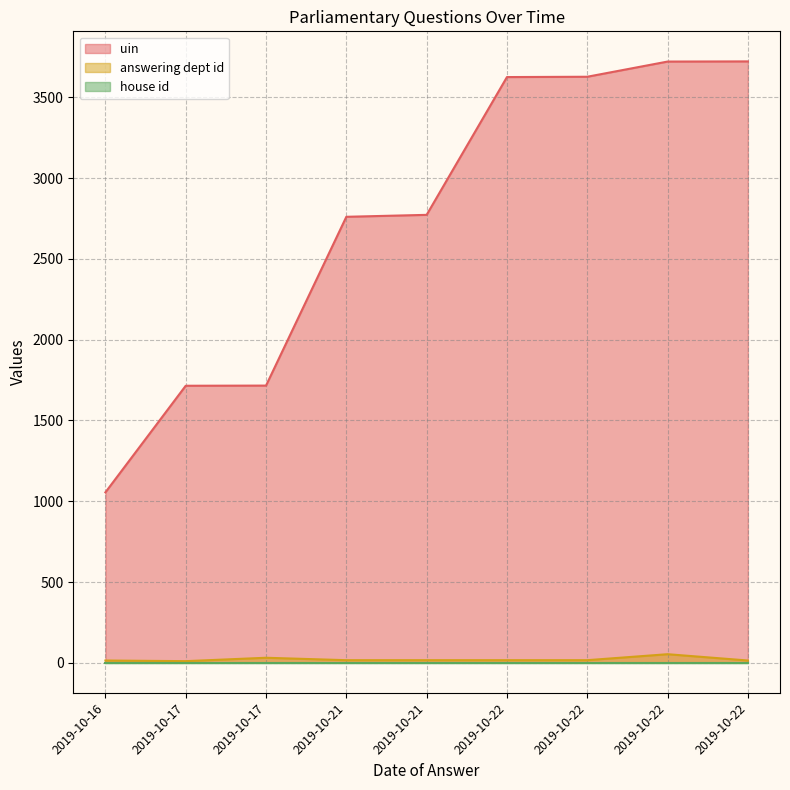

What is the approximate value of uin at 2019-10-22?

3722